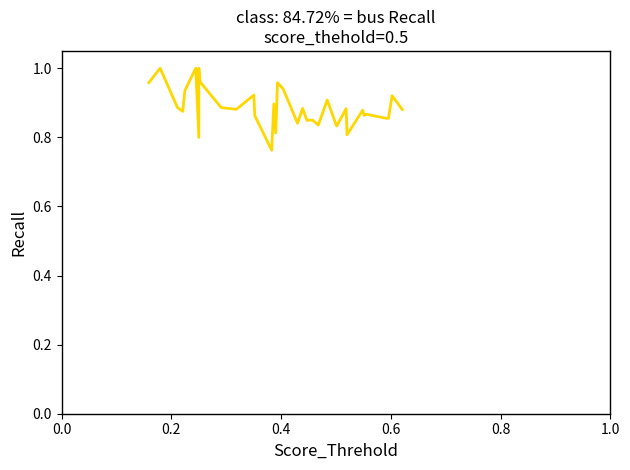

How many data points does each series have?

34